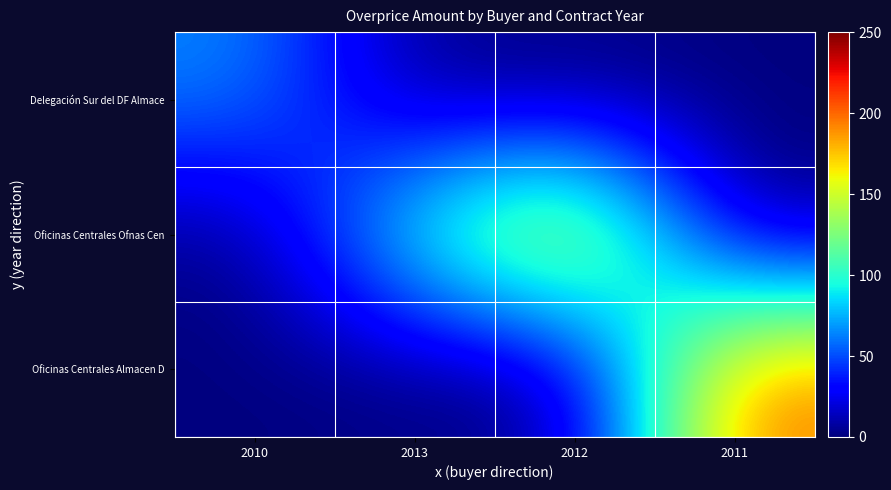

List the series in order of their overall mean, lowest first.

Delegación Sur del DF Almace, Oficinas Centrales Almacen D, Oficinas Centrales Ofnas Cen